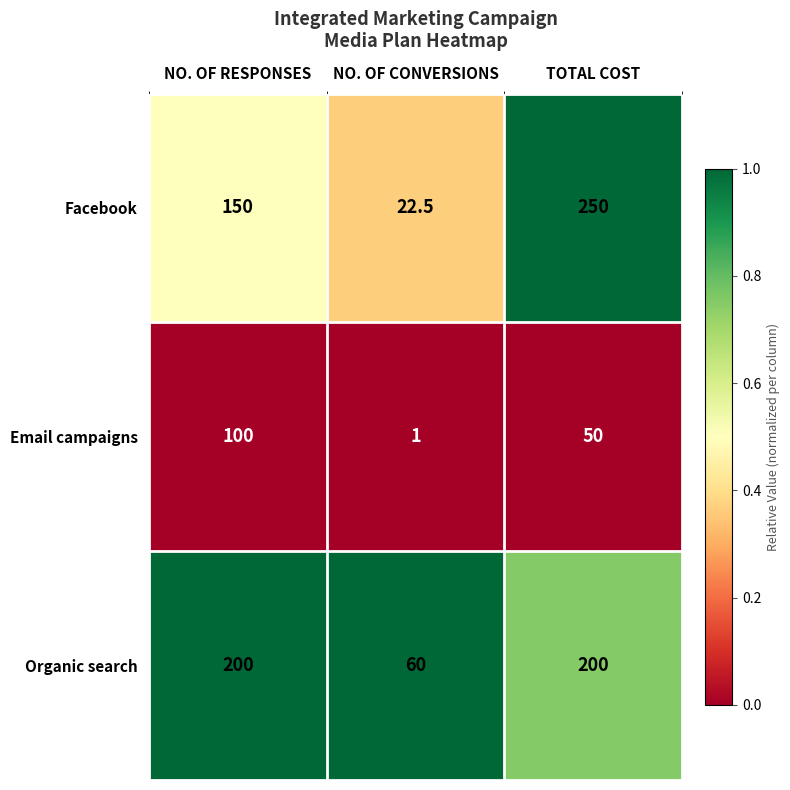

List the series in order of their peak value, lowest first.

Email campaigns, Organic search, Facebook